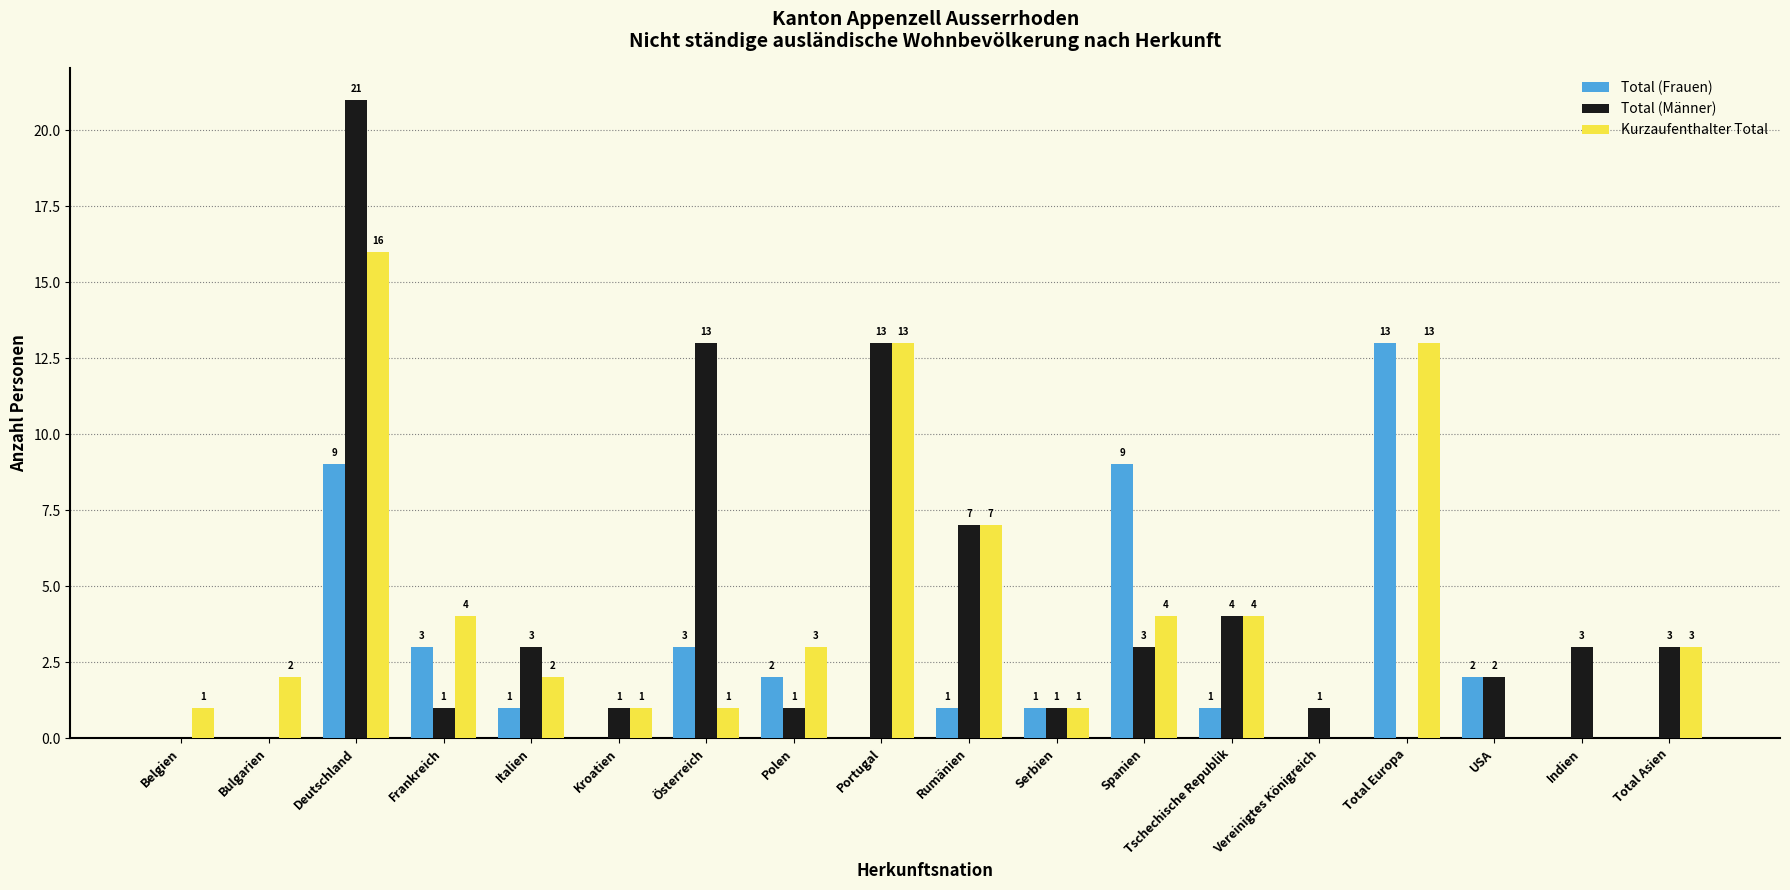

At which category does the chart reach its peak across all series?

Deutschland